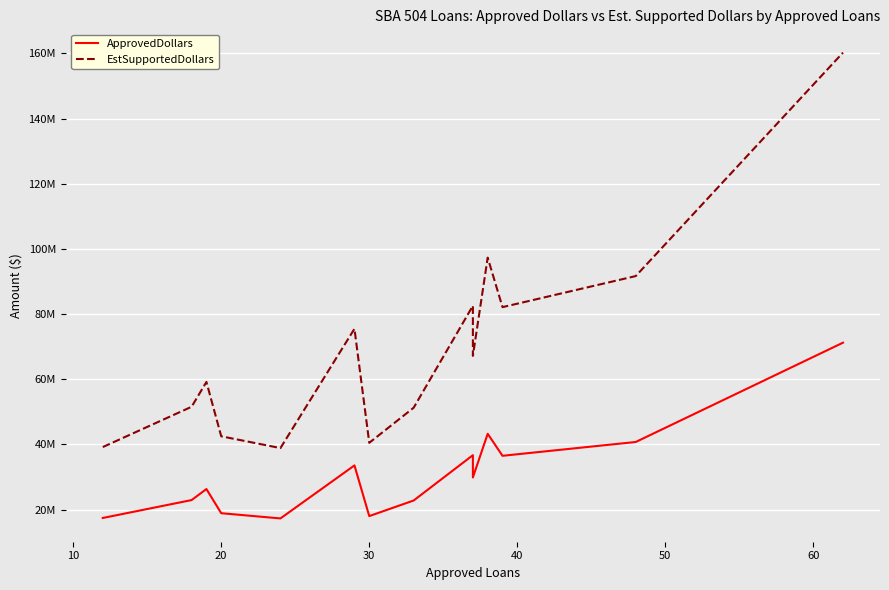

Does the chart display data point markers on the line(s)?

No